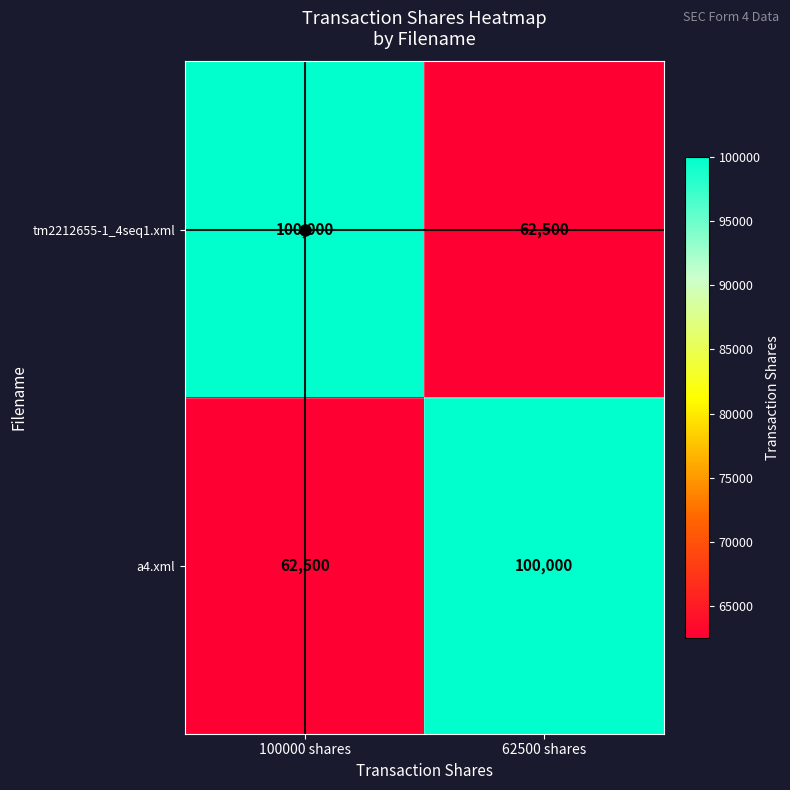

What is the maximum value shown in the chart?

100000